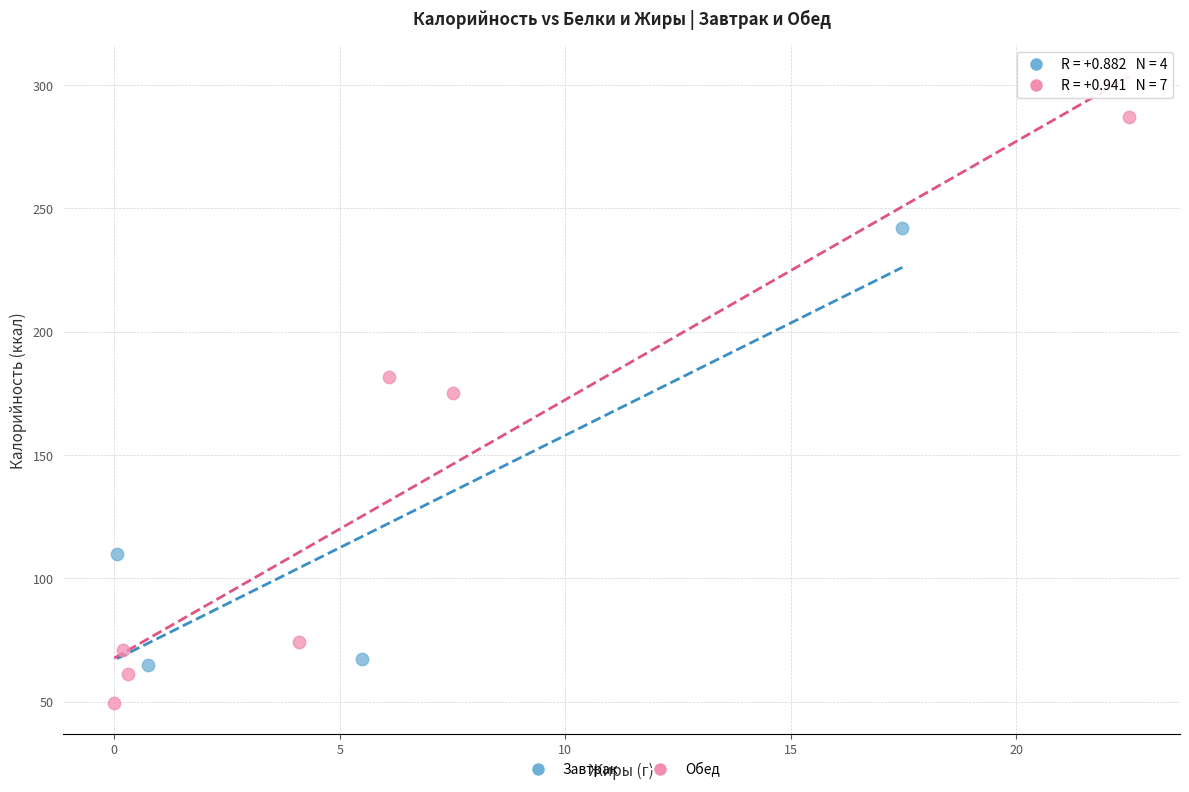

What are all the series names shown in the legend?

Завтрак, Обед